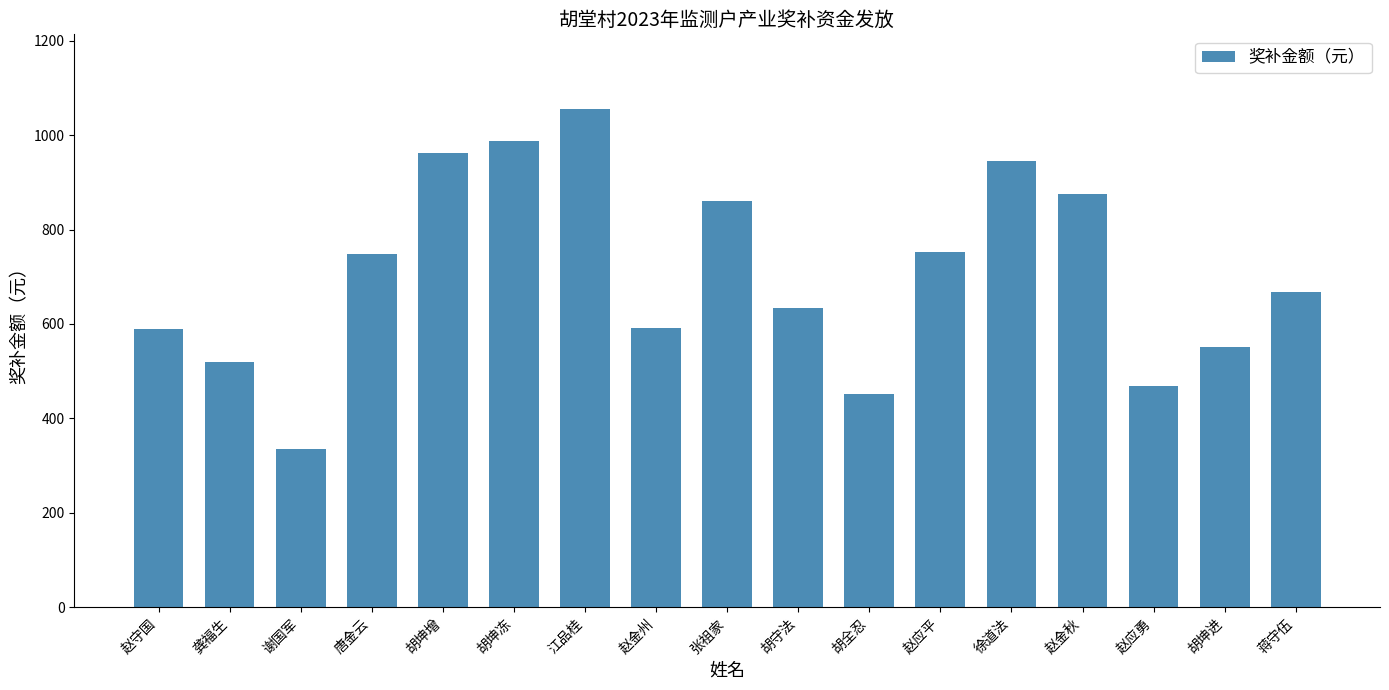

At which label does the data first exceed 668?

唐金云